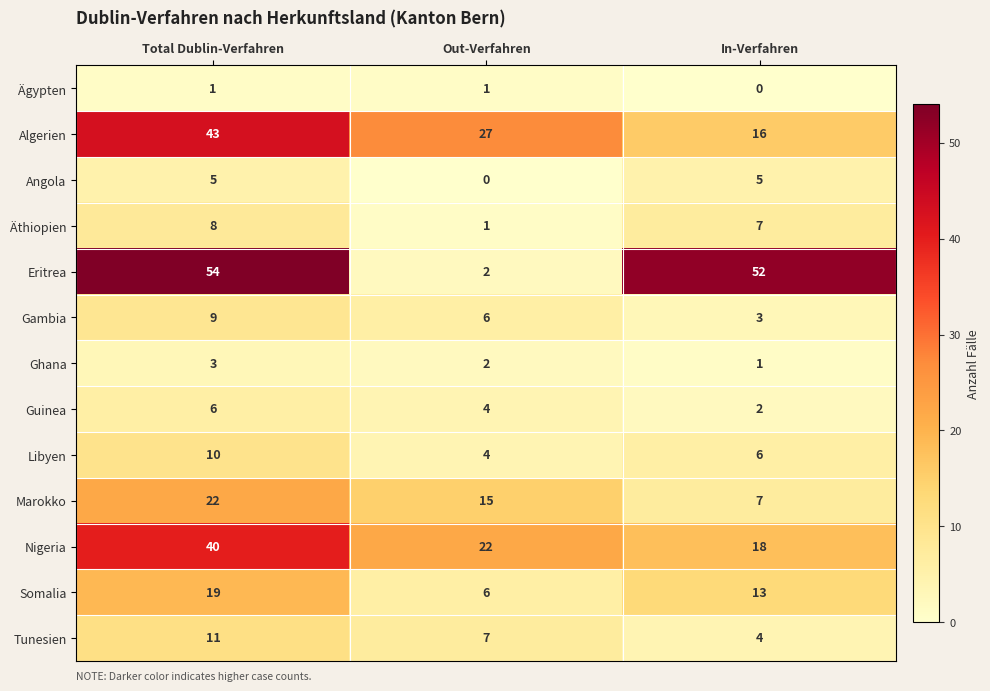

True or false: Algerien has a value of 46 at Out-Verfahren.

False